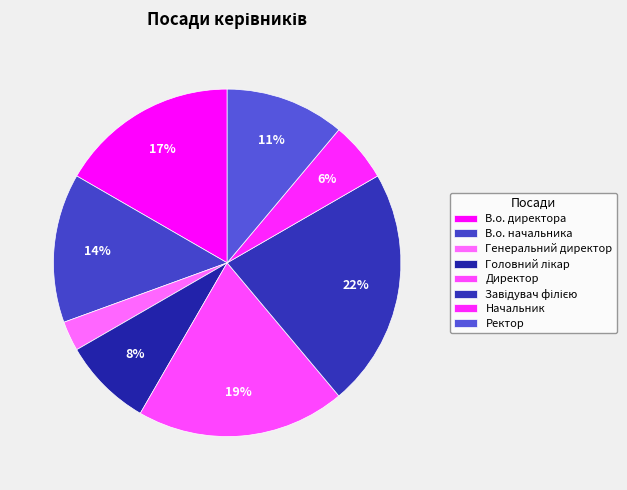

To the nearest percent, what is the difference between the largest and smallest slice percentages?

19%